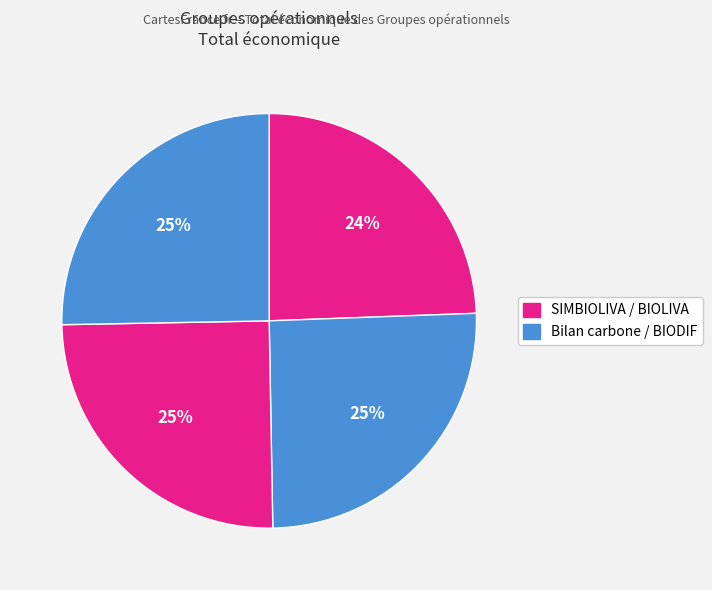

How many segments does this pie chart have?

4